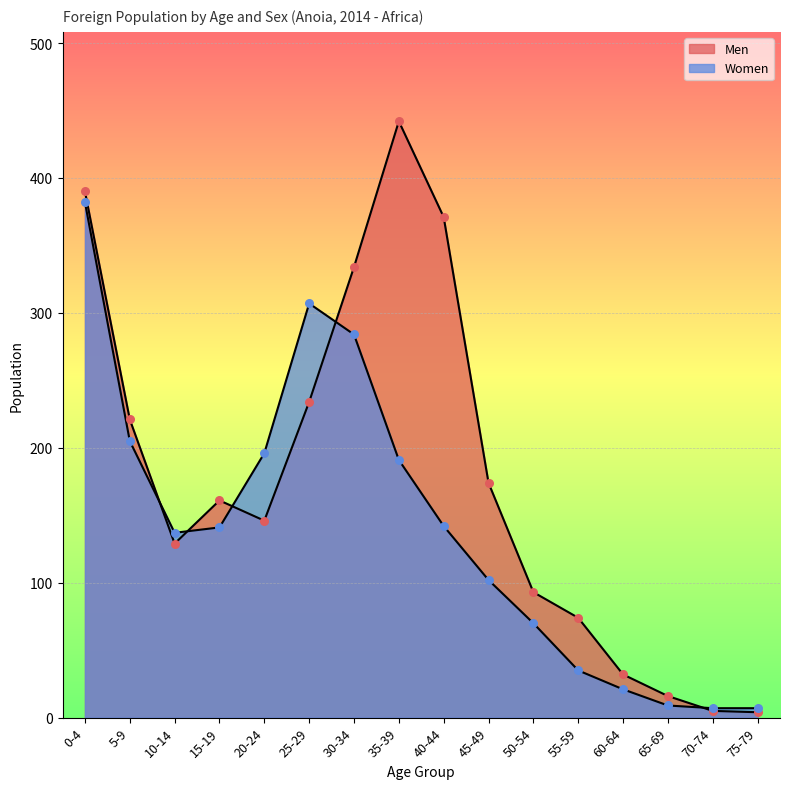

Which series contains the lowest Y value?

Men